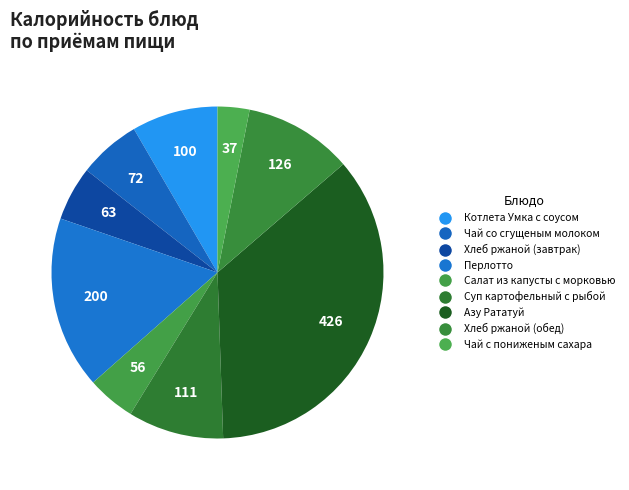

To the nearest percent, what is the combined percentage of Чай с пониженым сахара and Суп картофельный с рыбой?

12%